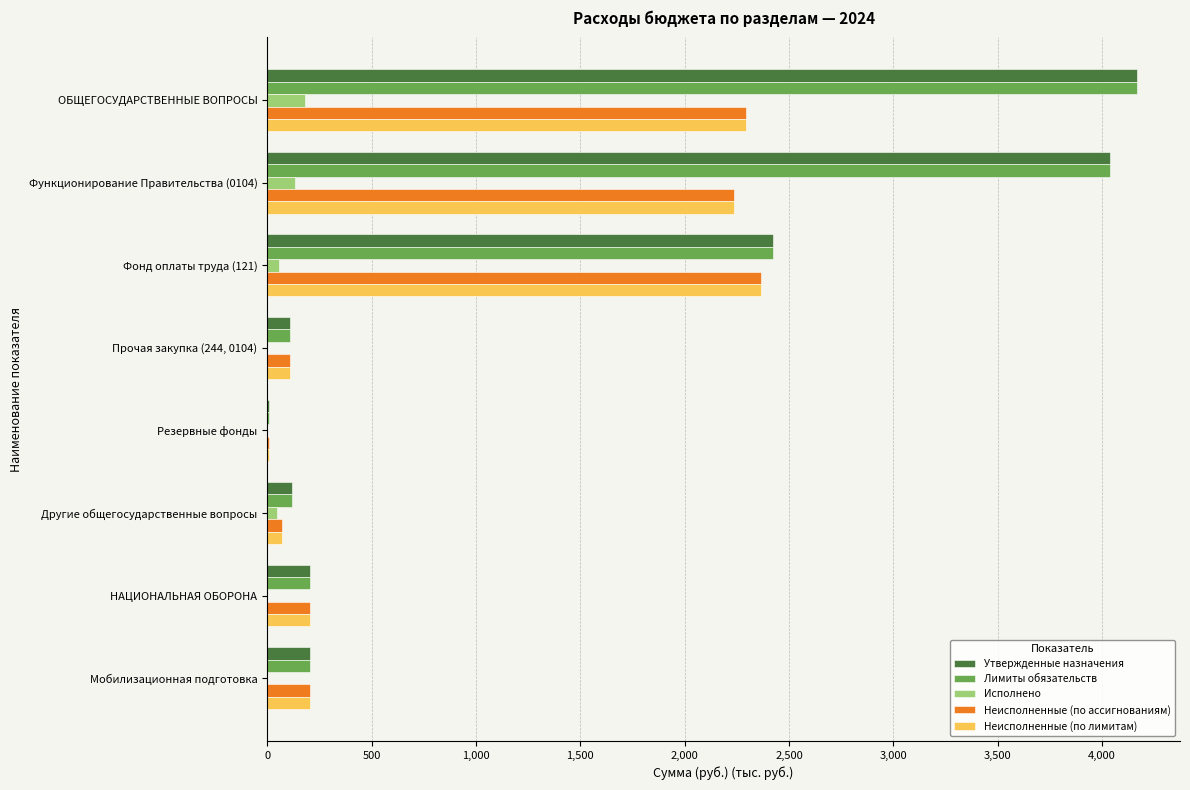

Count the number of categories in the chart.

8